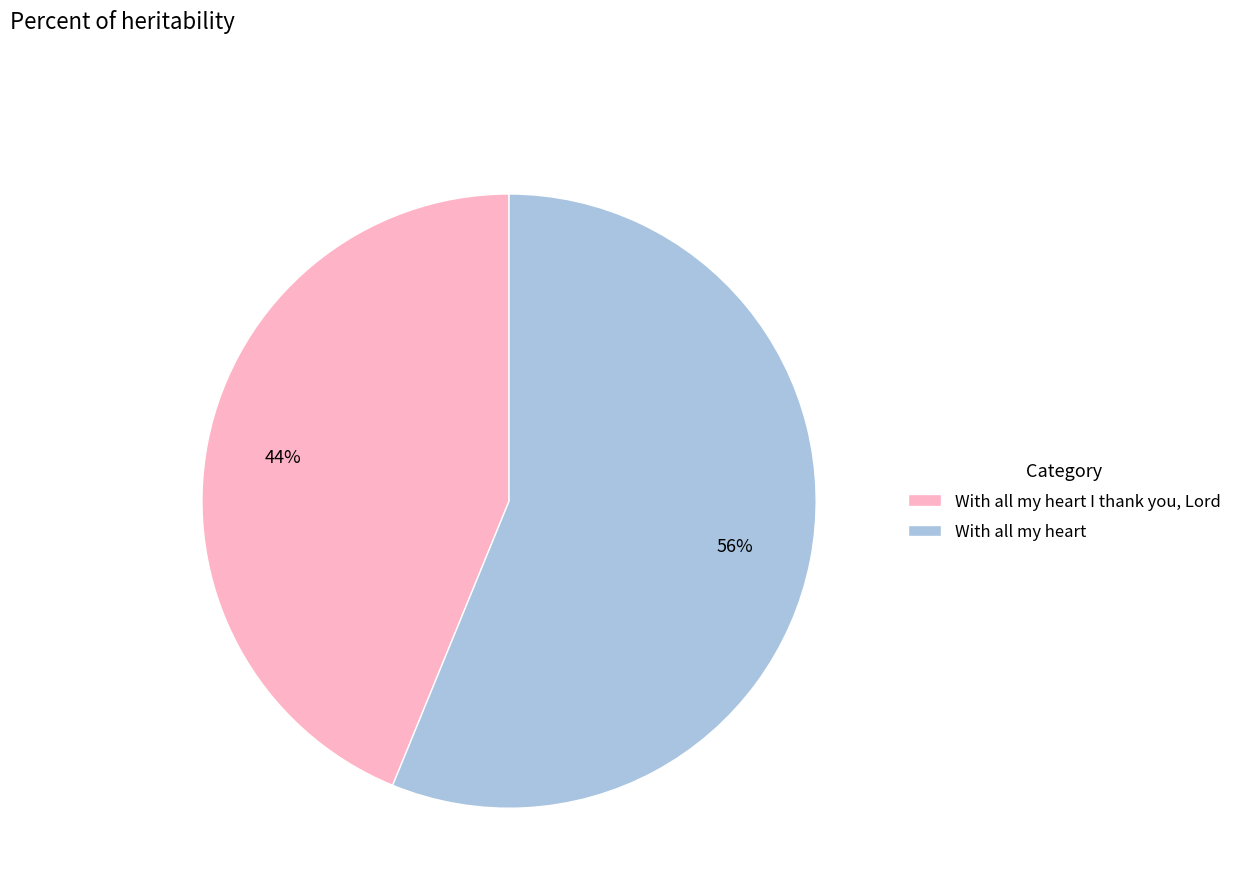

How many segments does this pie chart have?

2